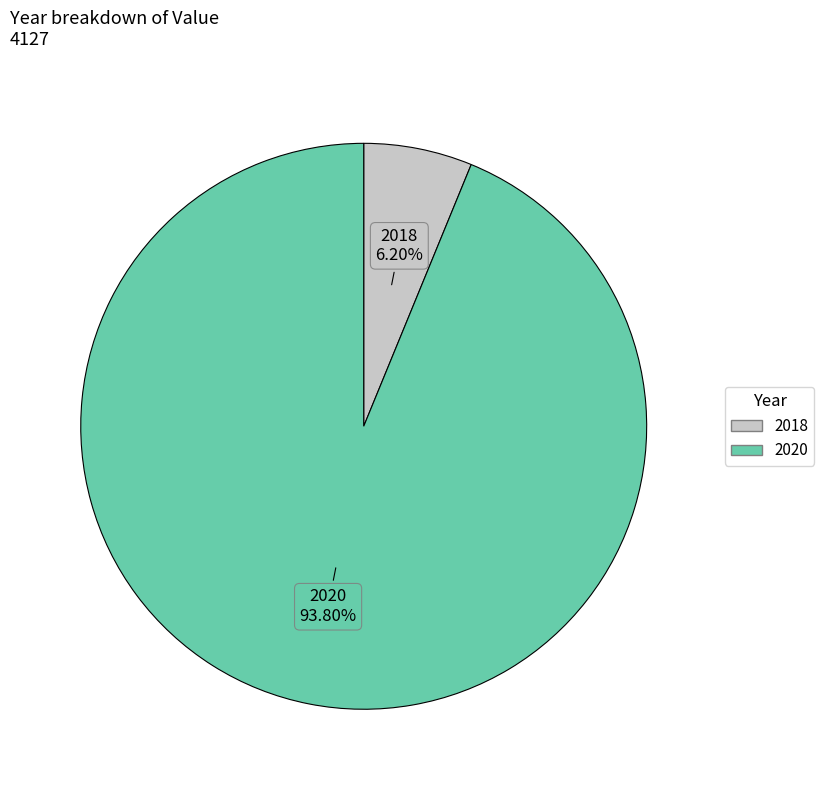

Is the sum of 2018 and 2020 greater than half?

Yes